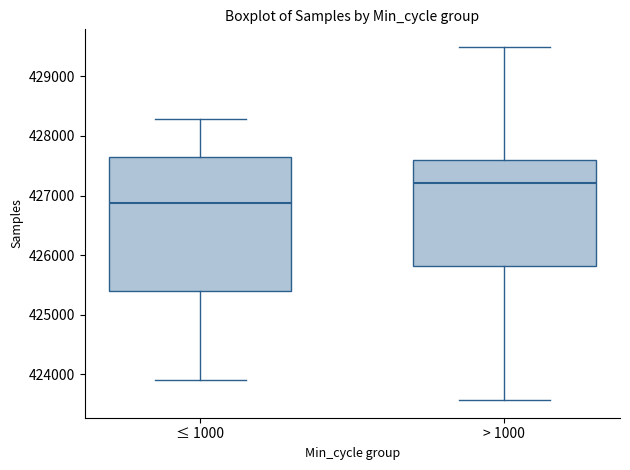

Reading left to right, read every box against the y-axis: the position of its median line, the range the box covers, and the ends of its whiskers. The values are not printed on the chart, so give them approximately, as read against the axis.

≤ 1000: median 426900, box 425400 to 427600, whiskers 423900 to 428300
> 1000: median 427200, box 425800 to 427600, whiskers 423600 to 429500